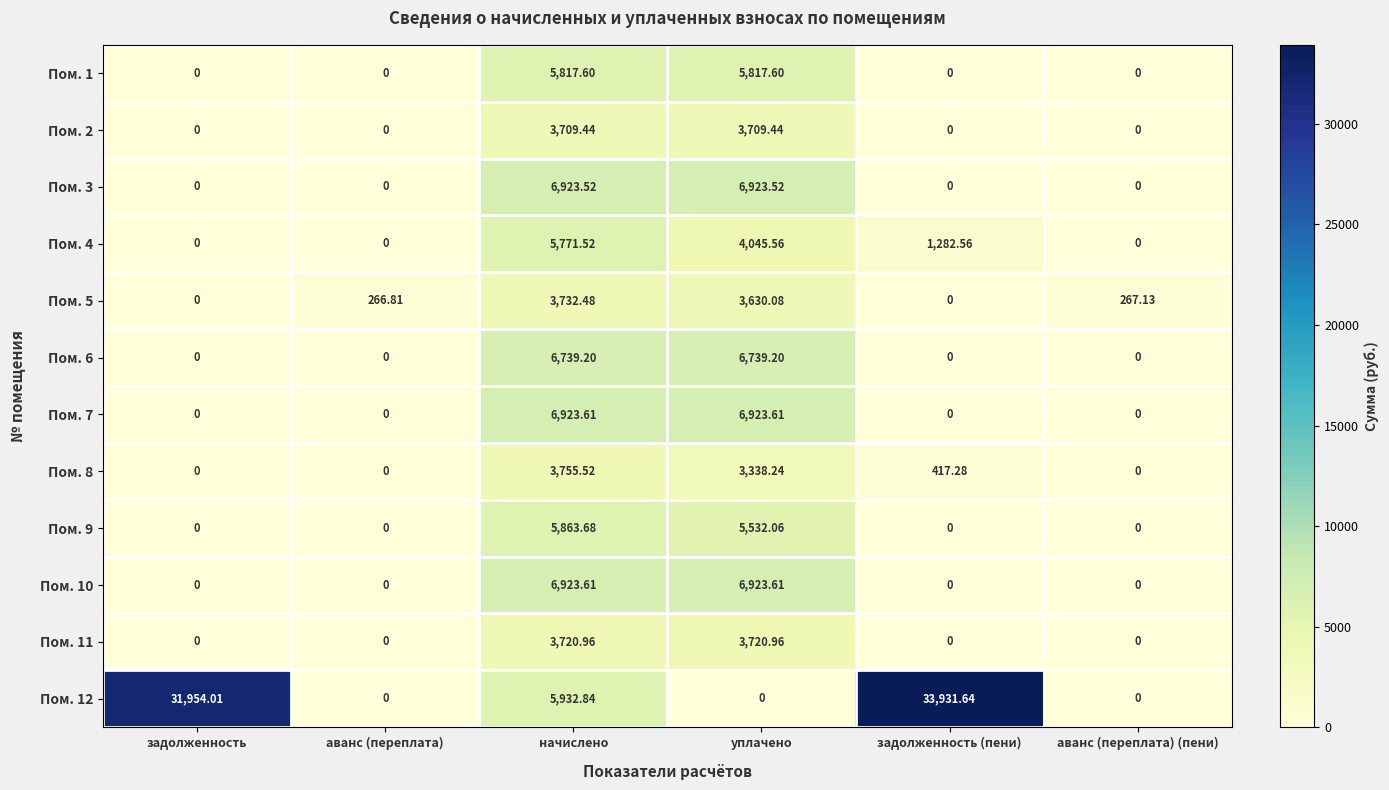

Which category has the highest value in the Пом. 9 series?

начислено